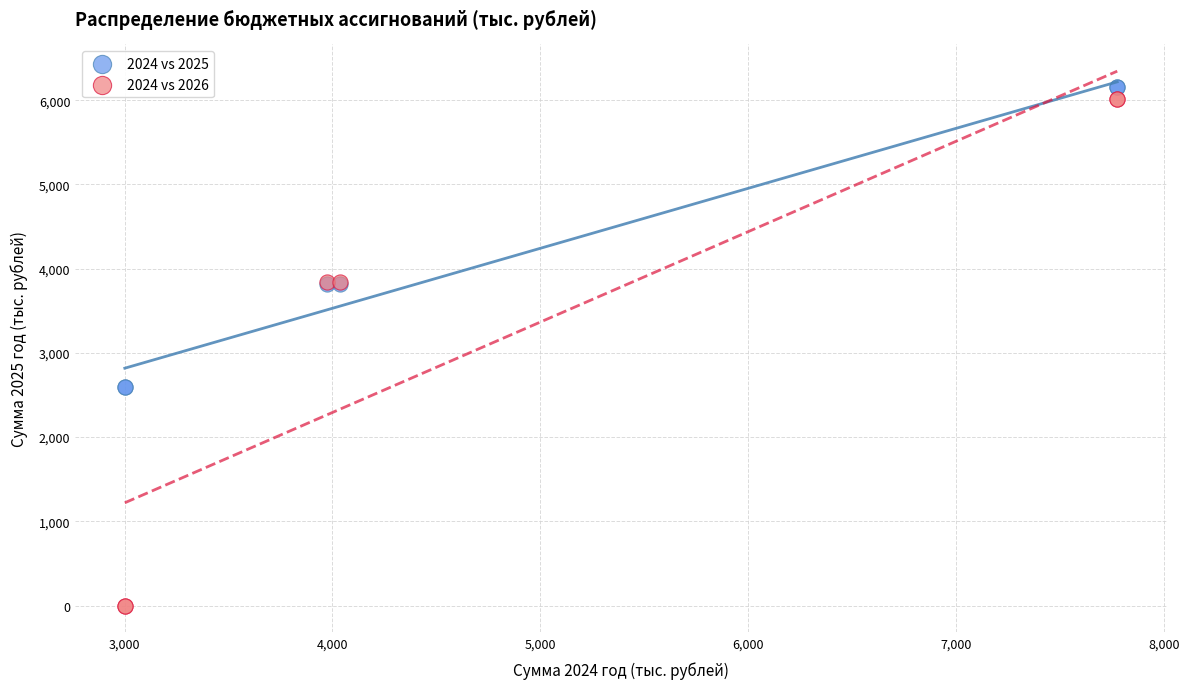

Which series reaches the maximum Y coordinate?

2024 vs 2025